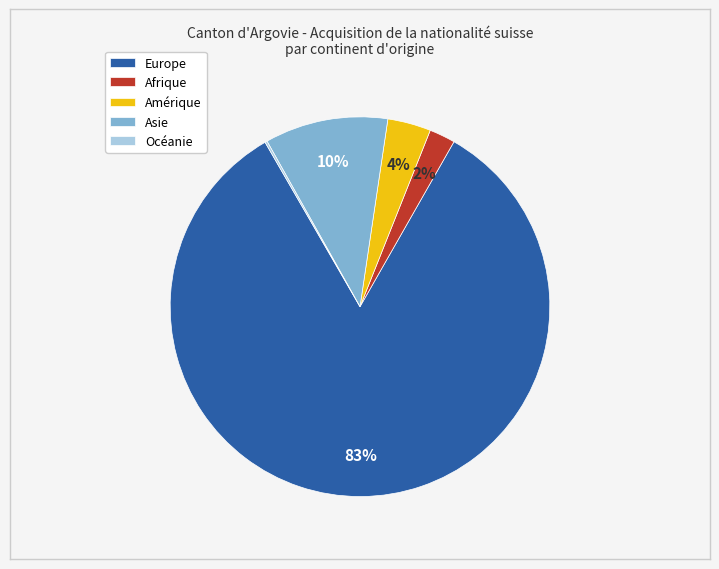

Which category accounts for the majority?

Europe